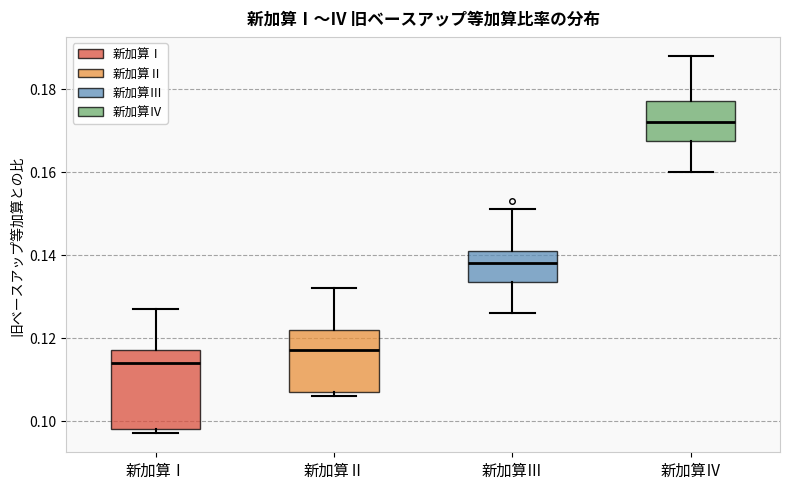

Where does the upper whisker of the box for 新加算Ⅰ end on the y-axis? The values are not printed on the chart, so give them approximately, as read against the axis.

0.128